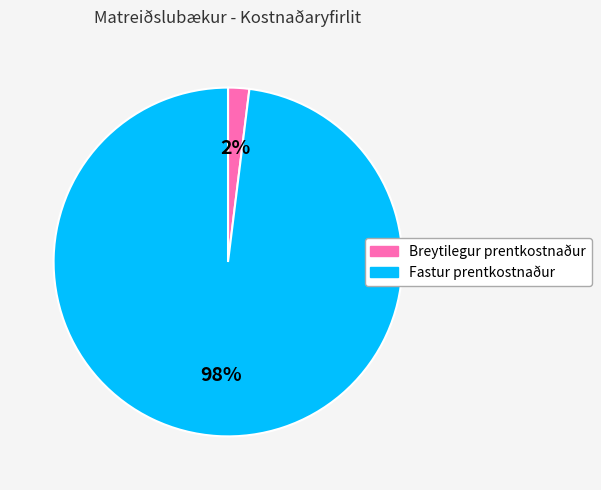

Combined, do Breytilegur prentkostnaður and Fastur prentkostnaður account for over 50%?

Yes